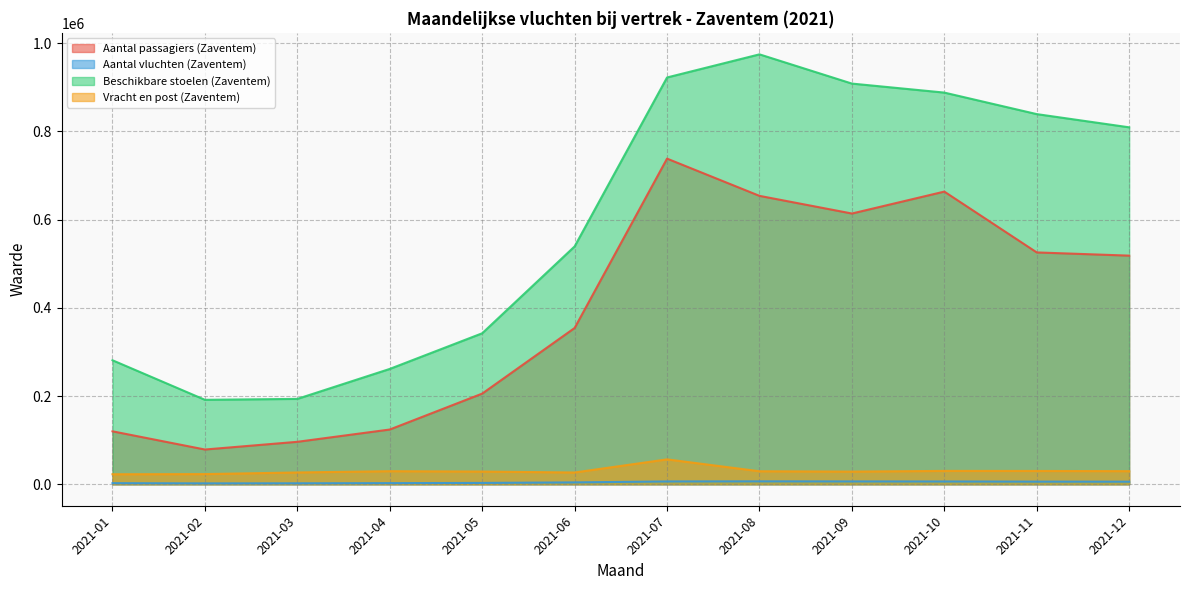

True or false: Aantal passagiers (Zaventem) has more than 0 points higher than both neighbors.

True